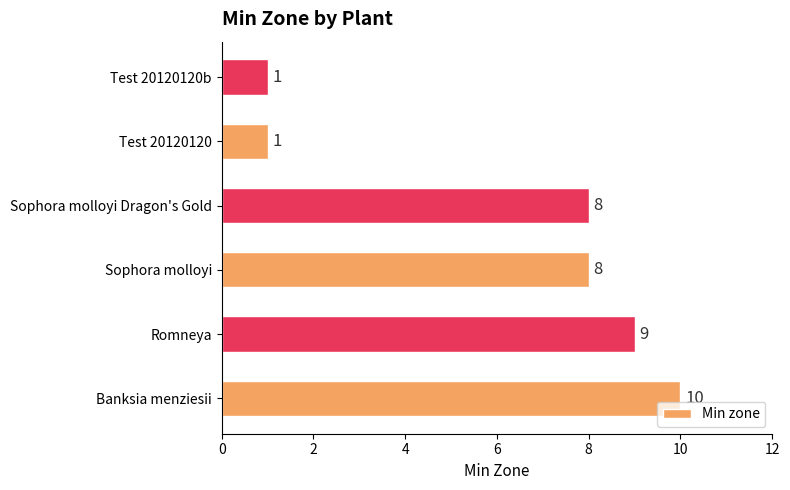

What is the sum of all values?

37